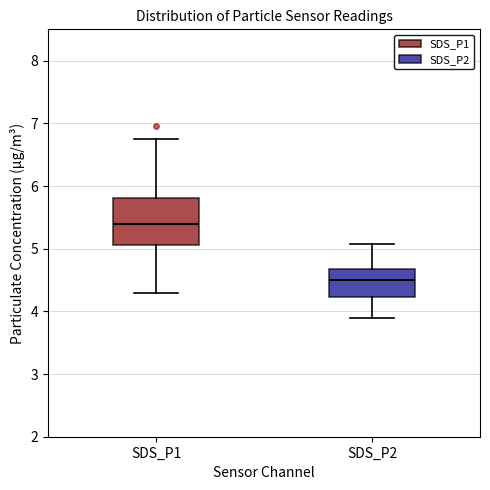

Reading left to right, read every box against the y-axis: the position of its median line, the range the box covers, and the ends of its whiskers. The values are not printed on the chart, so give them approximately, as read against the axis.

SDS_P1: median 5.4, box 5.1 to 5.8, whiskers 4.3 to 6.8
SDS_P2: median 4.5, box 4.2 to 4.7, whiskers 3.9 to 5.1